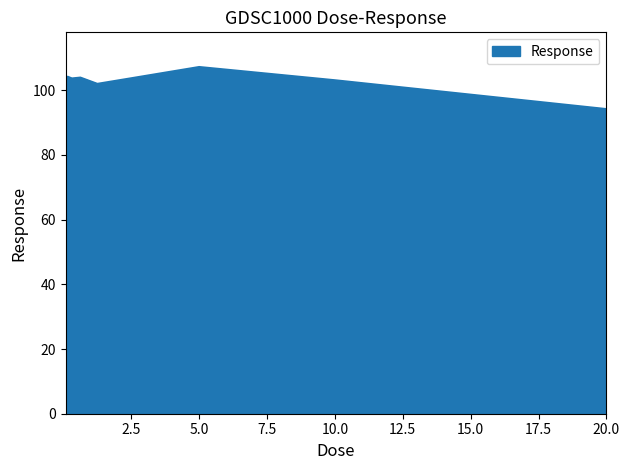

What is the smallest value displayed?

94.2